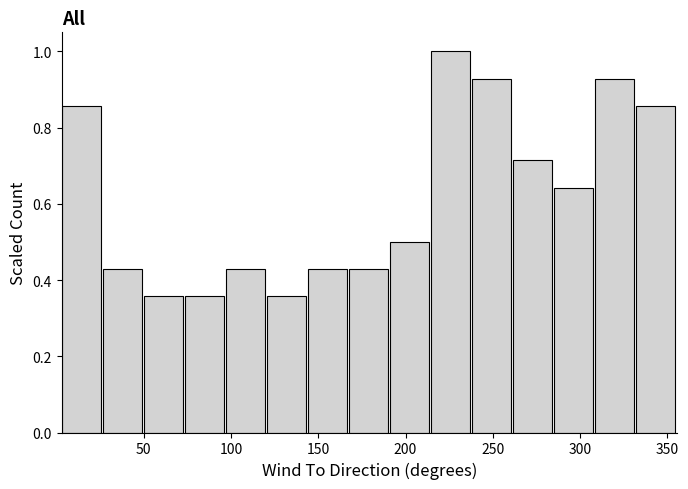

Which range on the x-axis has the tallest bar?

215 to 240